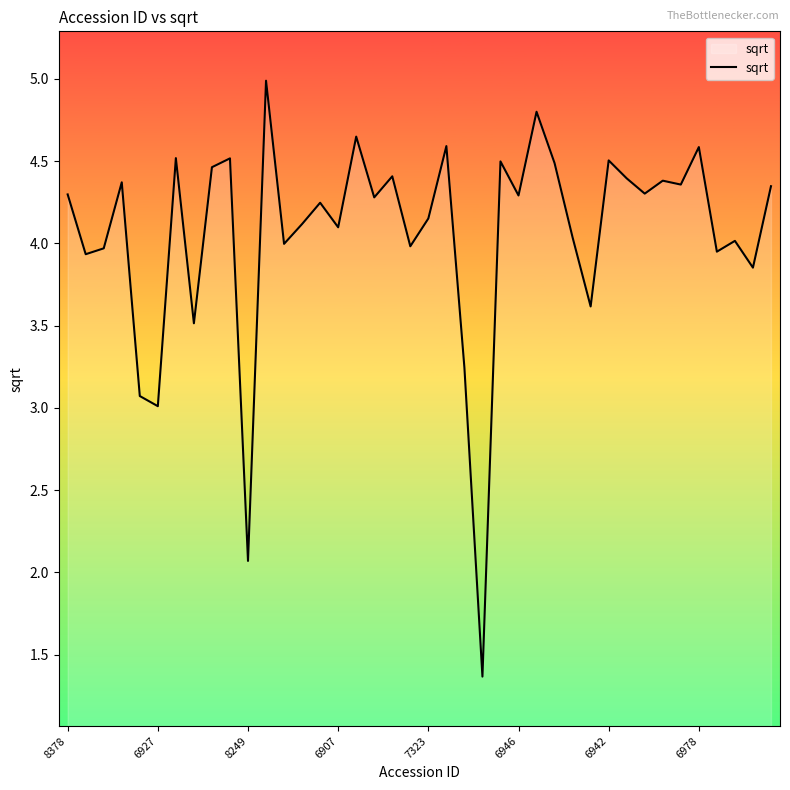

What is the maximum value shown in the chart?

5.0